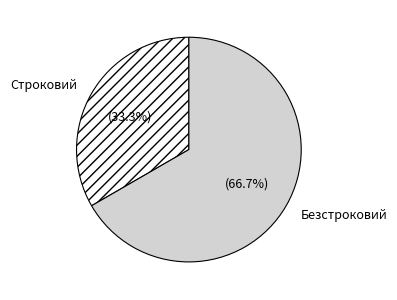

Count the number of slices in the pie.

2